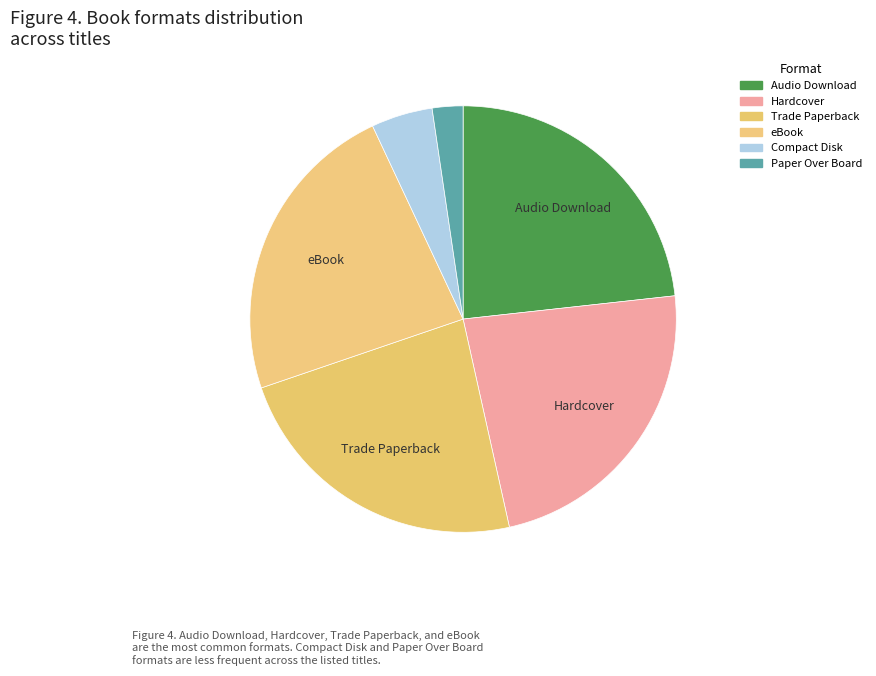

To the nearest percent, what is the average slice percentage?

17%